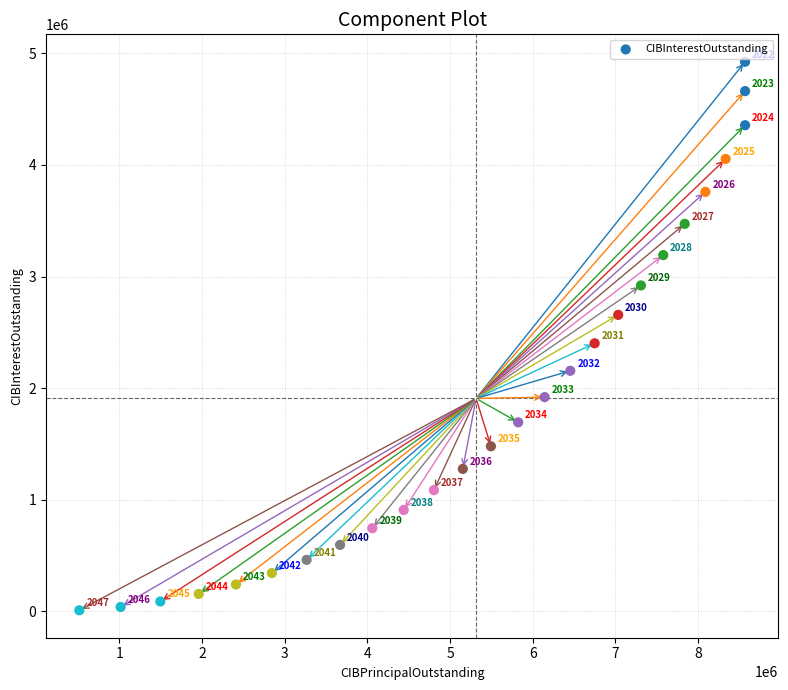

What is the range of Y values (max minus min)?

4913876.2